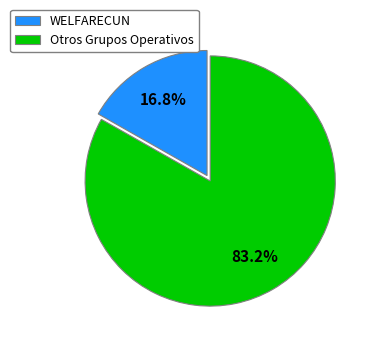

To the nearest percent, what is the difference between the largest and smallest slice percentages?

66%